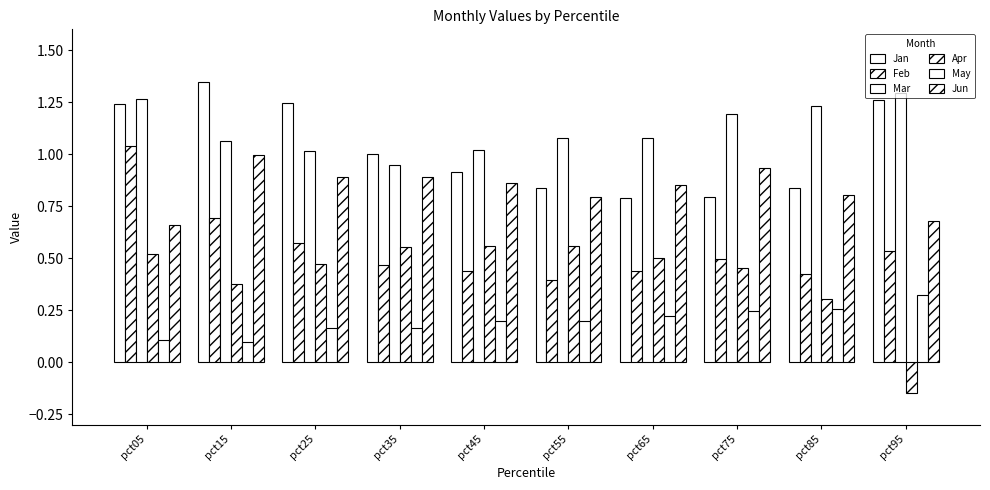

How many bars are there in total?

60